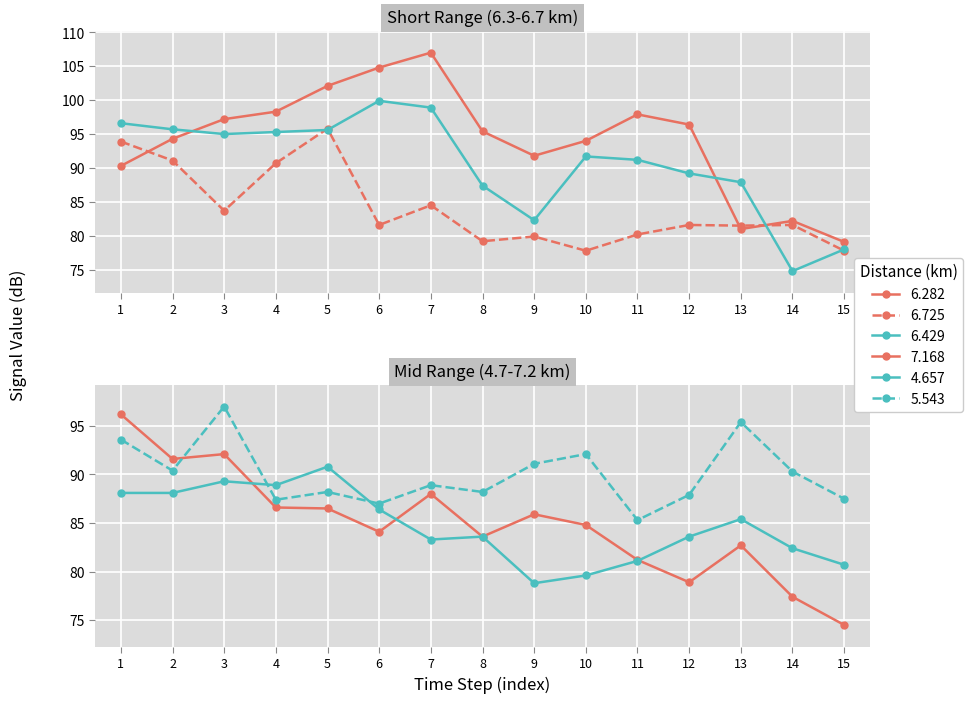

Reading right to left, extract all data points from this chart.

6.282: 79.1	82.2	81.0	96.4	97.9	94.0	91.8	95.4	107.0	104.8	102.1	98.3	97.2	94.3	90.3
6.725: 77.8	81.6	81.5	81.6	80.2	77.8	79.9	79.2	84.5	81.6	95.8	90.7	83.7	91.1	93.9
6.429: 78.0	74.8	87.9	89.2	91.2	91.7	82.3	87.4	98.9	99.9	95.6	95.3	95.0	95.7	96.6
7.168: 74.5	77.4	82.7	78.9	81.2	84.8	85.9	83.6	88.0	84.1	86.5	86.6	92.1	91.6	96.2
4.657: 80.7	82.4	85.4	83.6	81.1	79.6	78.8	83.6	83.3	86.4	90.8	88.9	89.3	88.1	88.1
5.543: 87.5	90.3	95.4	87.9	85.3	92.1	91.1	88.2	88.9	87.0	88.2	87.4	97.0	90.4	93.6